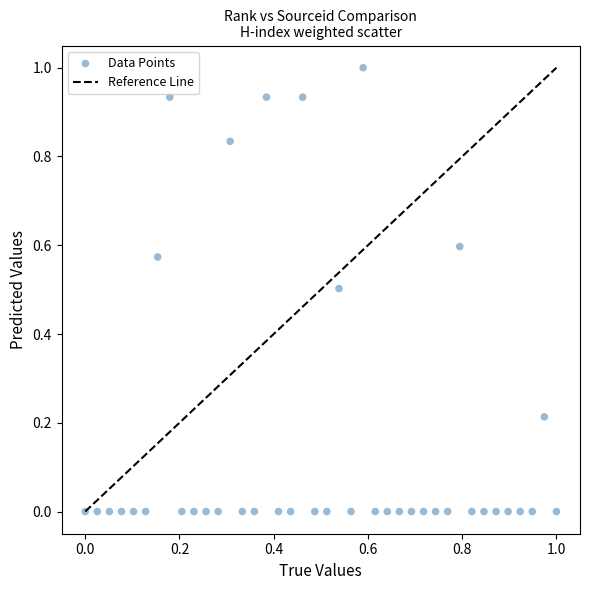

What is the range of Y values (max minus min)?

1.0